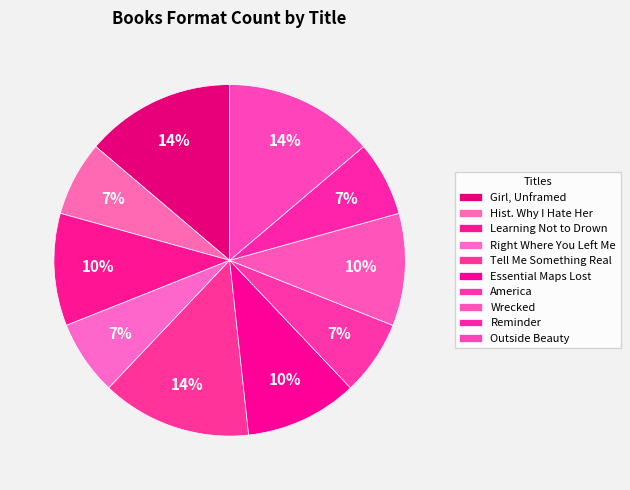

To the nearest percent, what is the difference between the Tell Me Something Real and America slice percentages?

7%